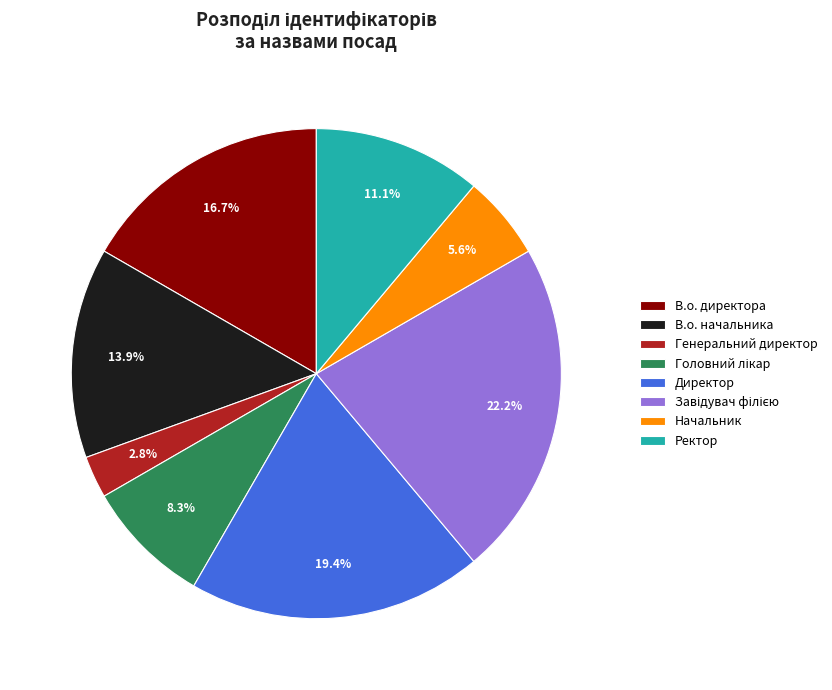

Which has a higher value, Начальник or В.о. директора?

В.о. директора